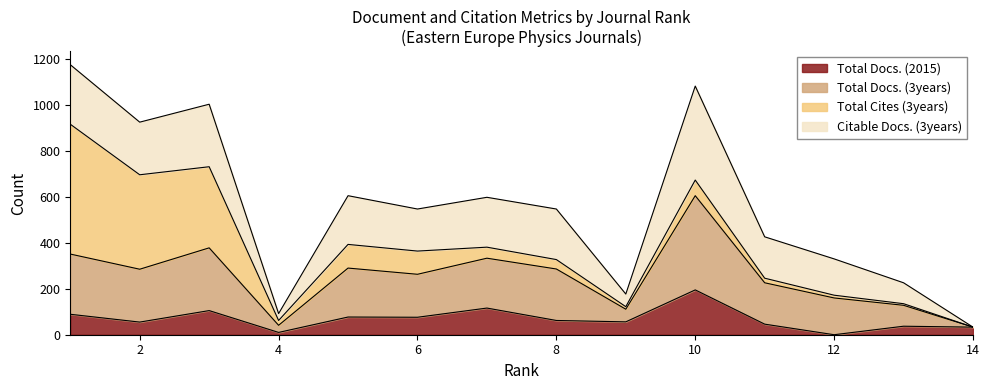

What is the highest value of the Total Docs. (2015) series?

195